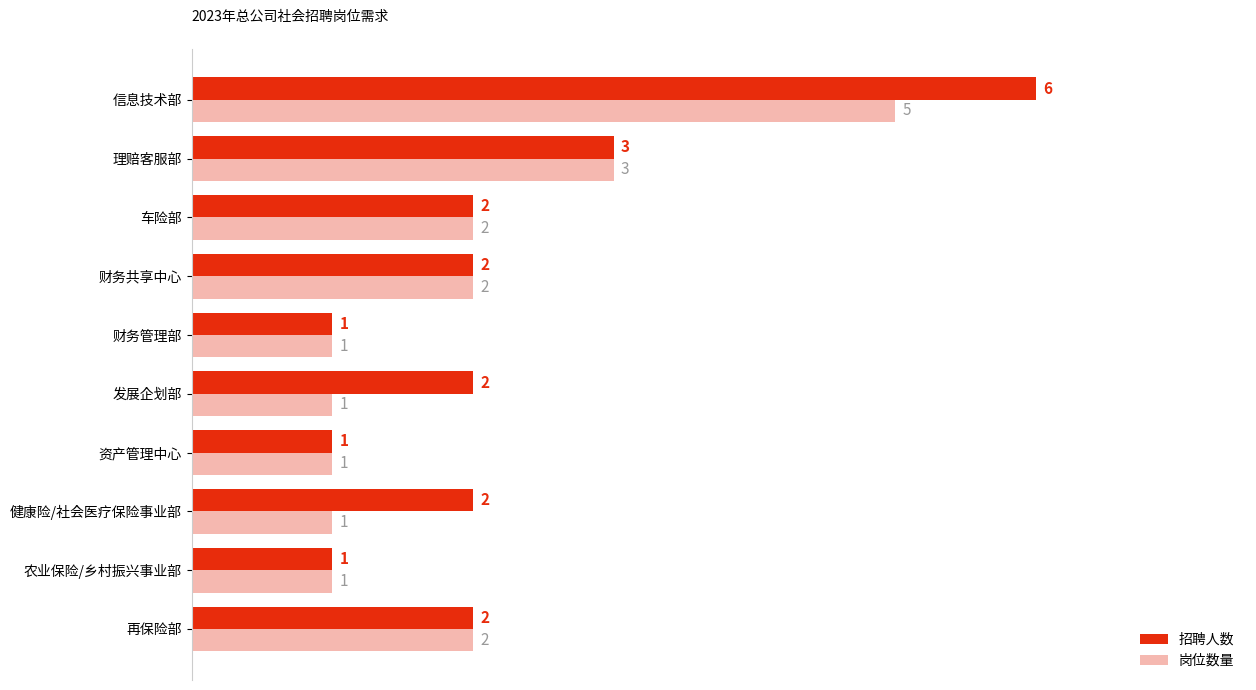

The 岗位数量 series shows 0 at 财务管理部. True or false?

False